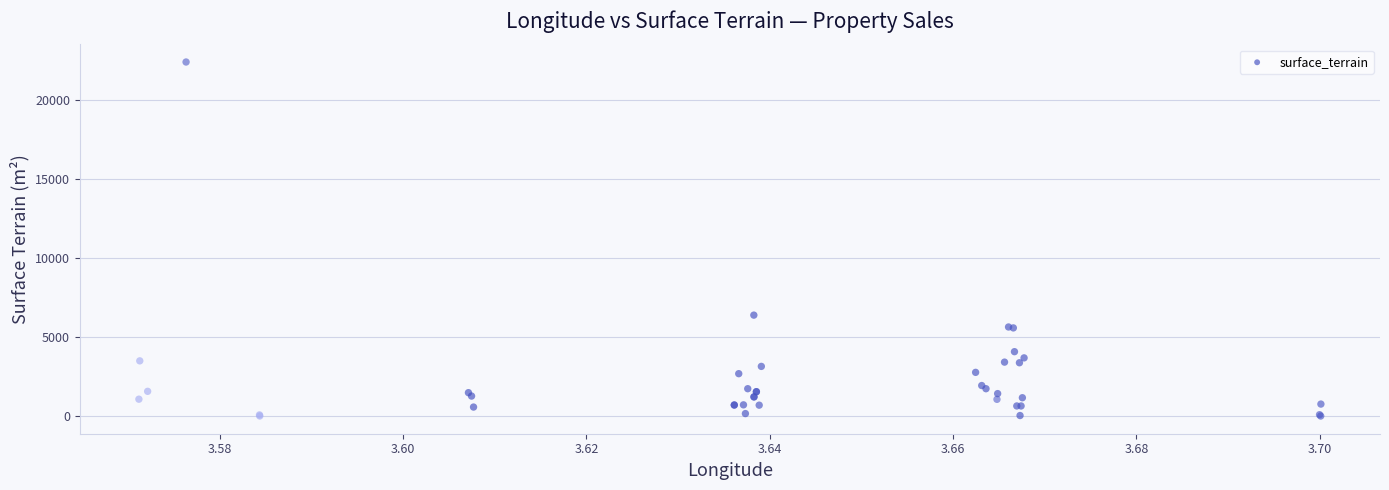

What Y value in the scatter plot is closest to 11209?

6400